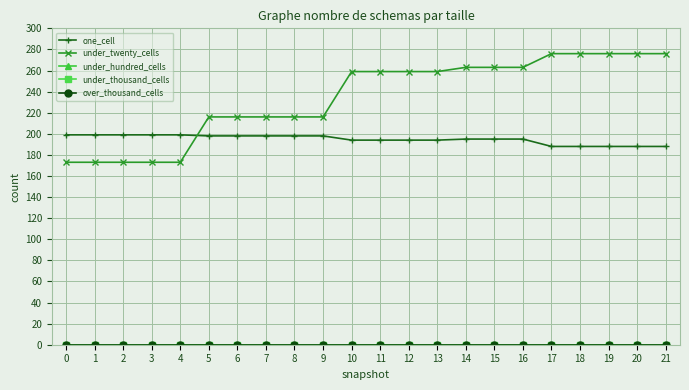

True or false: under_hundred_cells has more than 1 points higher than both neighbors.

False